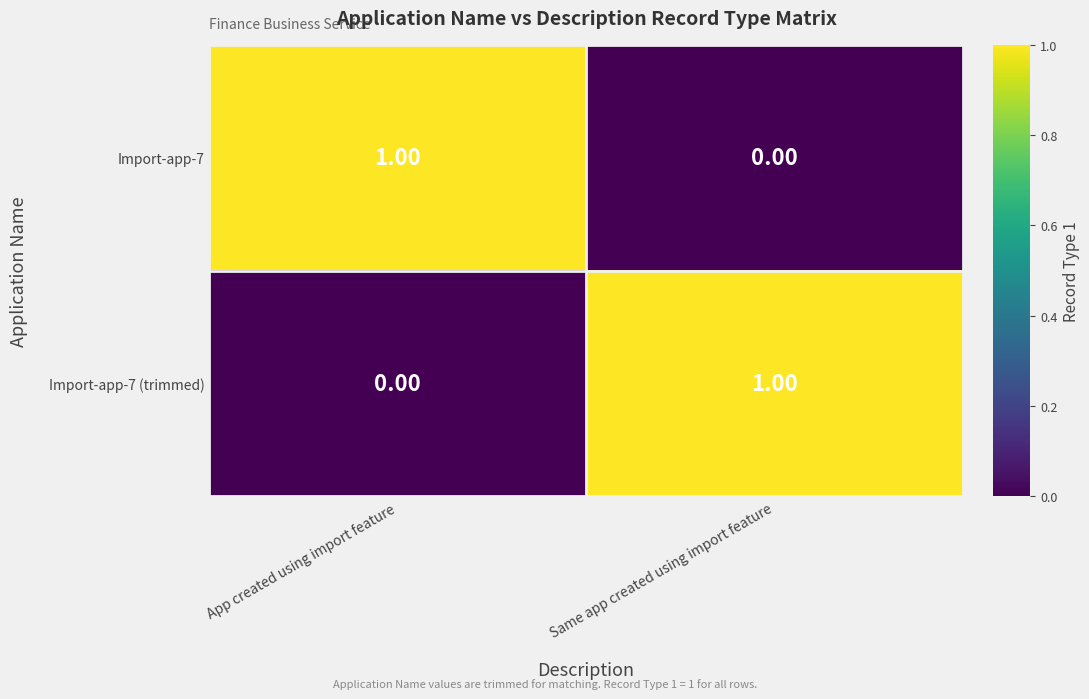

At Same app created using import feature, list the series in order from largest to smallest.

Import-app-7 (trimmed), Import-app-7